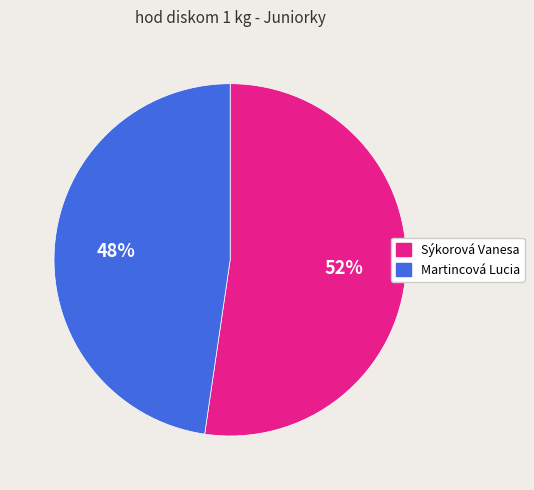

Which category has the smallest portion of the pie?

Martincová Lucia